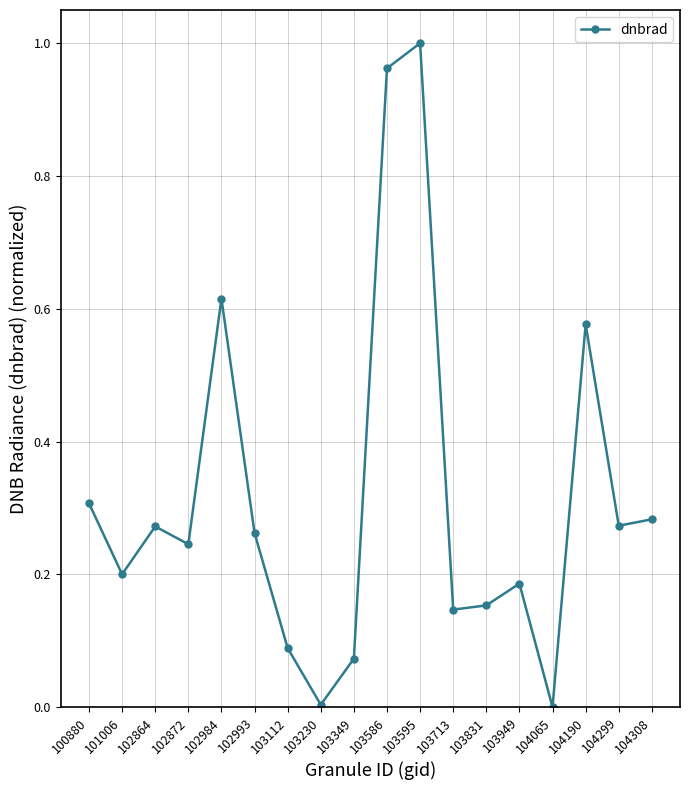

What is the difference between the values at 102984 and 102872?

0.4